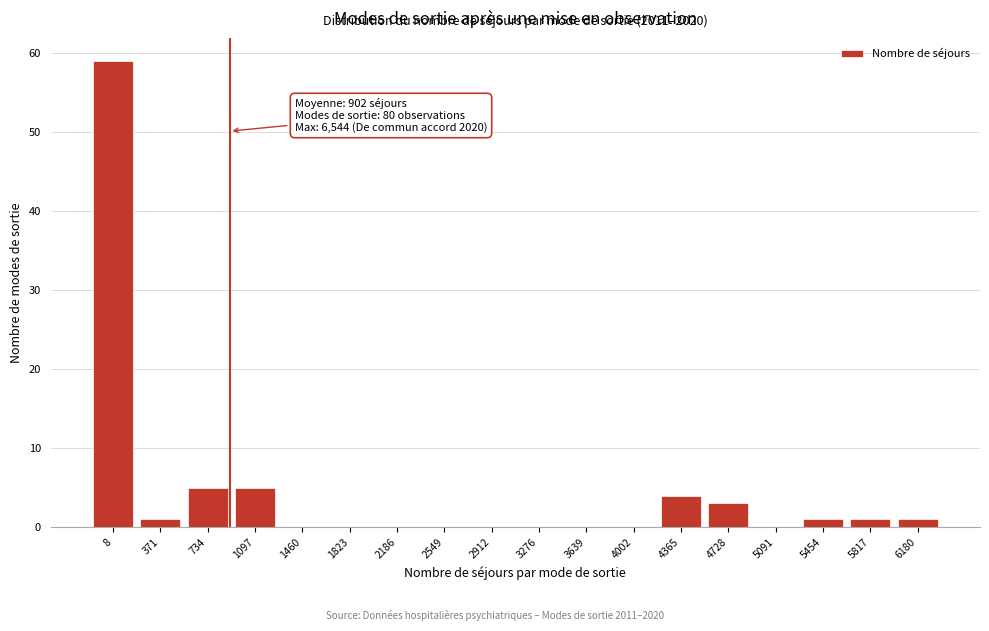

Reading right to left, transcribe all the data shown in this chart.

6180=1	5817=1	5454=1	5091=0	4728=3	4365=4	4002=0	3639=0	3276=0	2912=0	2549=0	2186=0	1823=0	1460=0	1097=5	734=5	371=1	8=59